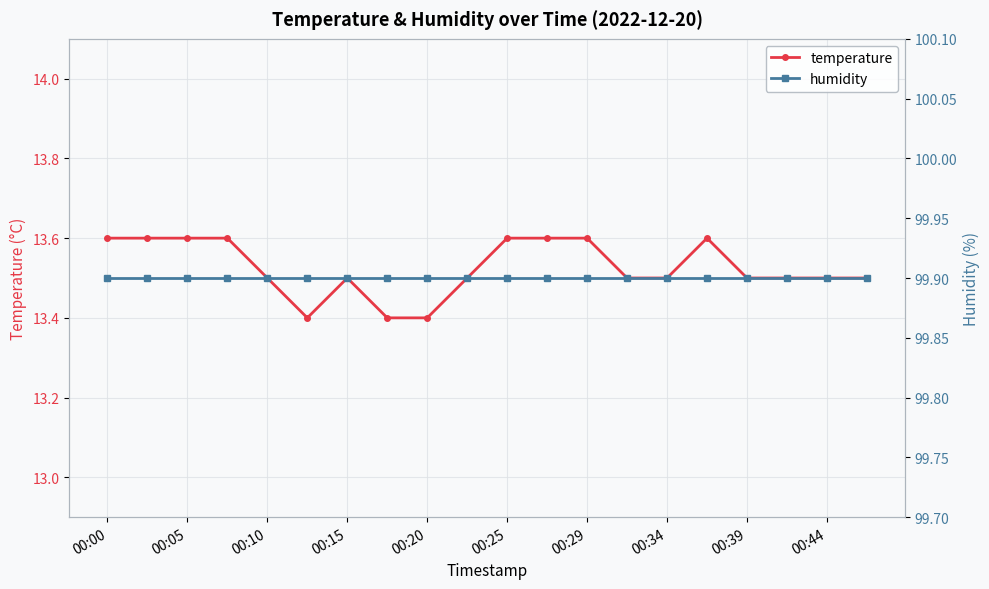

Count the temperature values in the range 13 to 14.

20